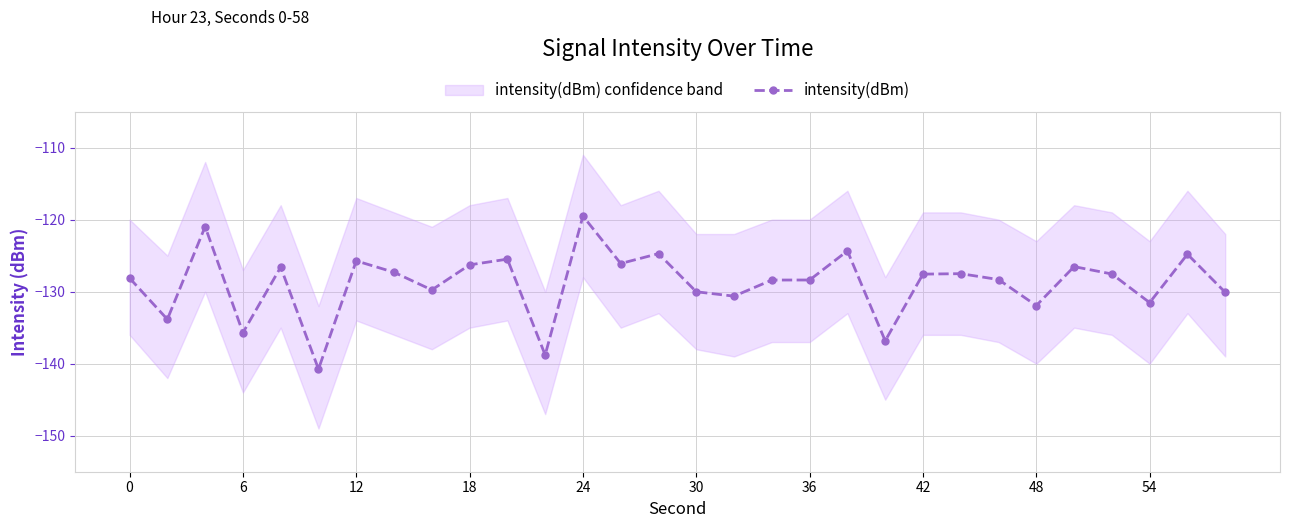

What is the maximum value shown in the chart?

-119.5